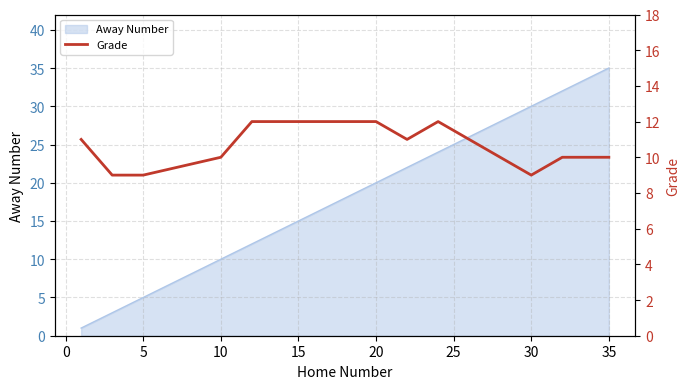

How many lines are shown in the chart?

1